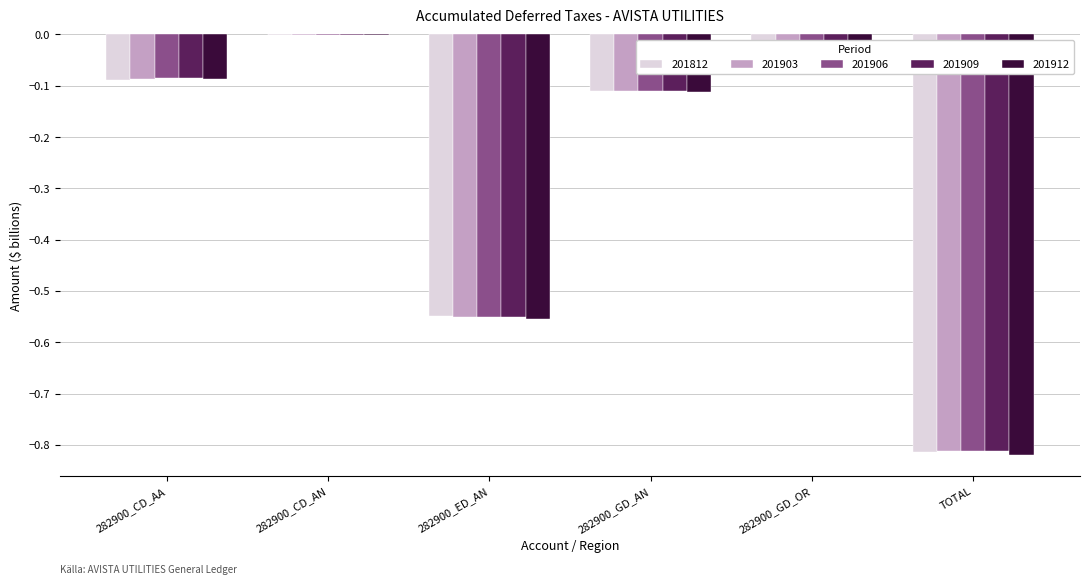

What is the average value of the 201912 series?

-0.3